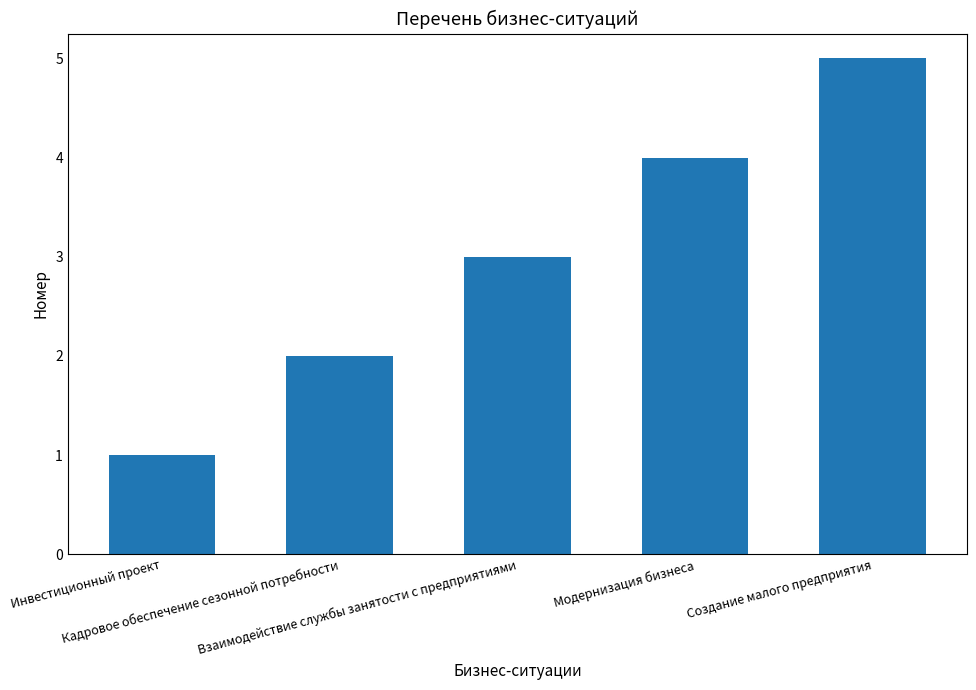

What is the greatest value displayed?

5